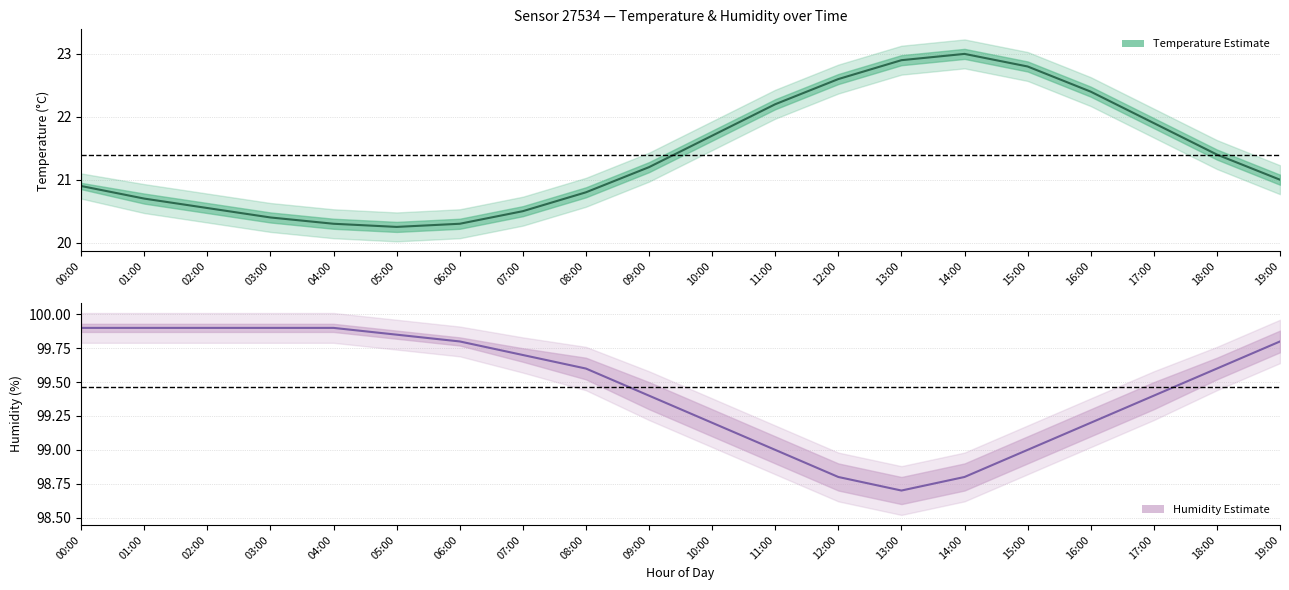

Between 00:00 and 04:00, which series saw the biggest shift?

temperature_lower